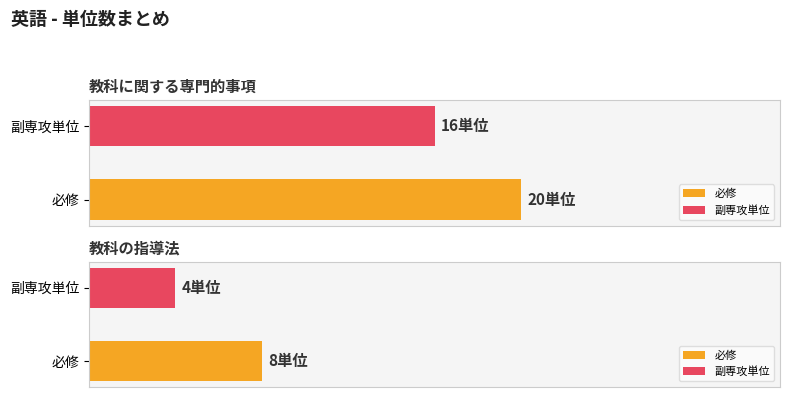

True or false: 副専攻単位 has a value of 27 at 教科に関する専門的事項.

False